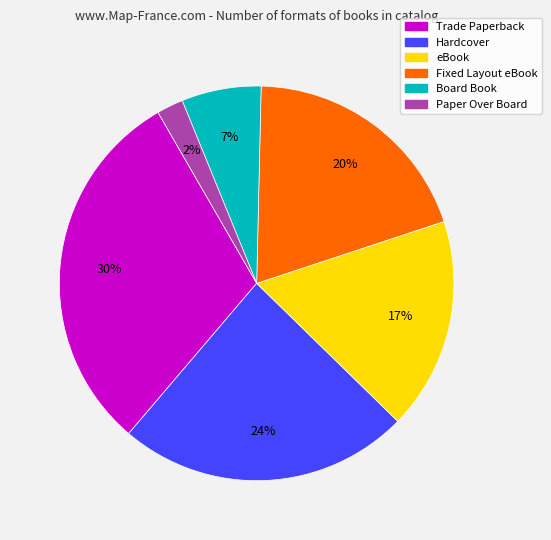

To the nearest percent, what is the average slice percentage?

17%